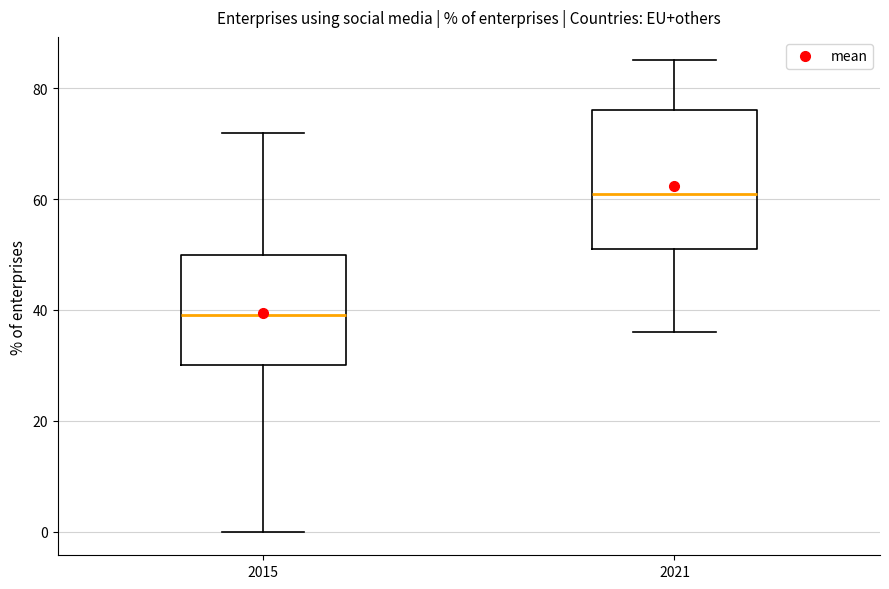

Reading left to right, transcribe this box plot: for each box, give where its median line is, the range the box spans, and where its two whiskers end, as read against the y-axis. The values are not printed on the chart, so give them approximately, as read against the axis.

2015: median 40, box 30 to 50, whiskers 0 to 72
2021: median 62, box 52 to 76, whiskers 36 to 86